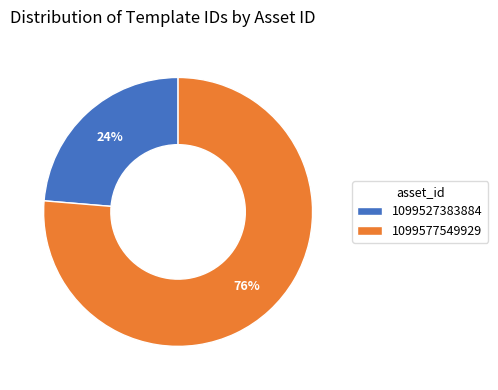

Which has a higher value, 1099577549929 or 1099527383884?

1099577549929